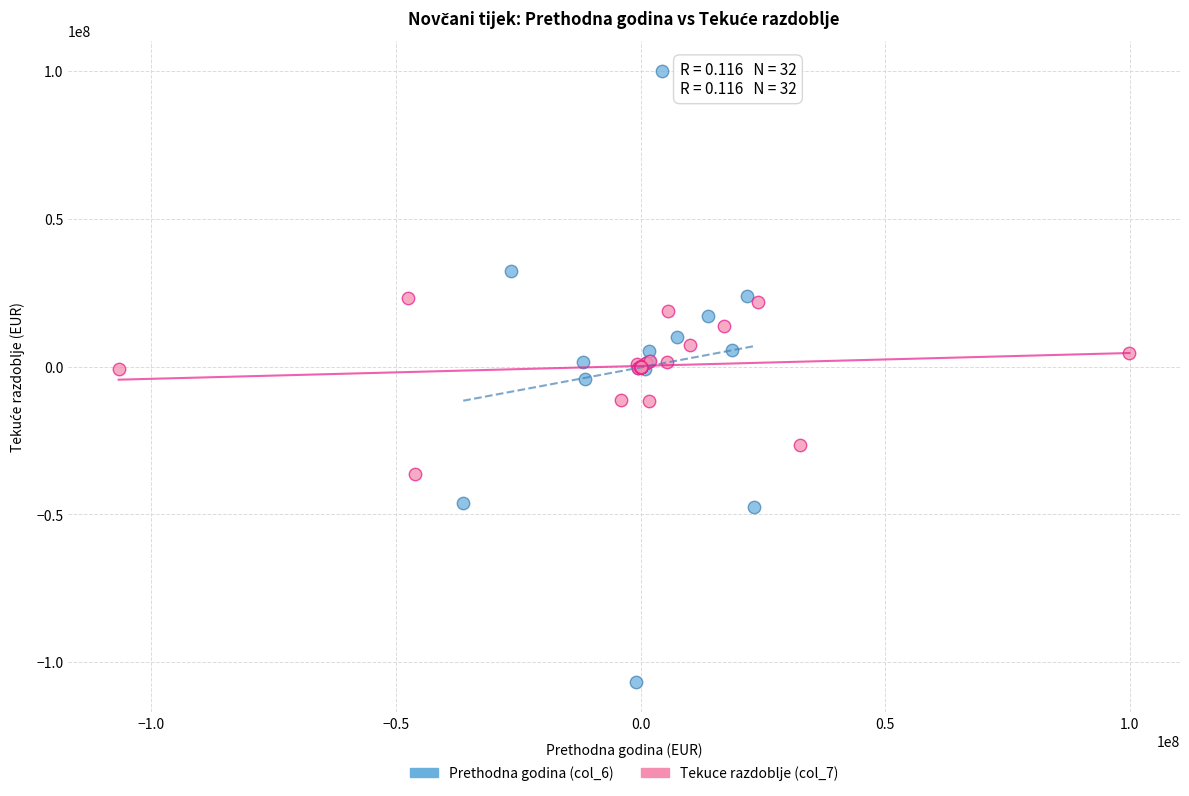

Which series reaches the minimum Y coordinate?

Prethodna godina (col_6)